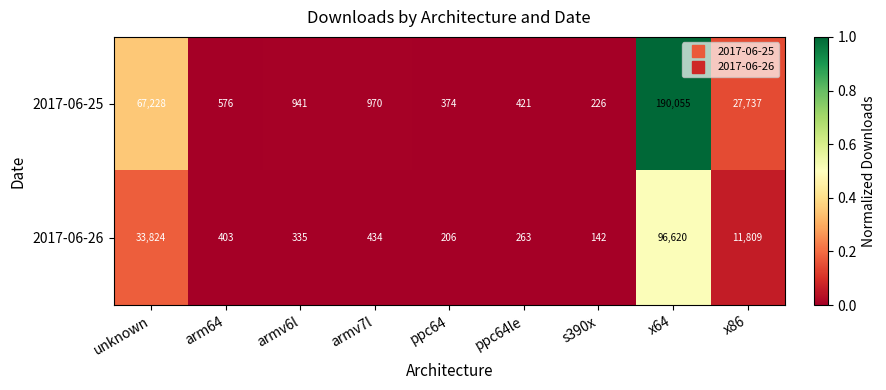

What is the difference between the 2017-06-25 values at unknown and s390x?

67002